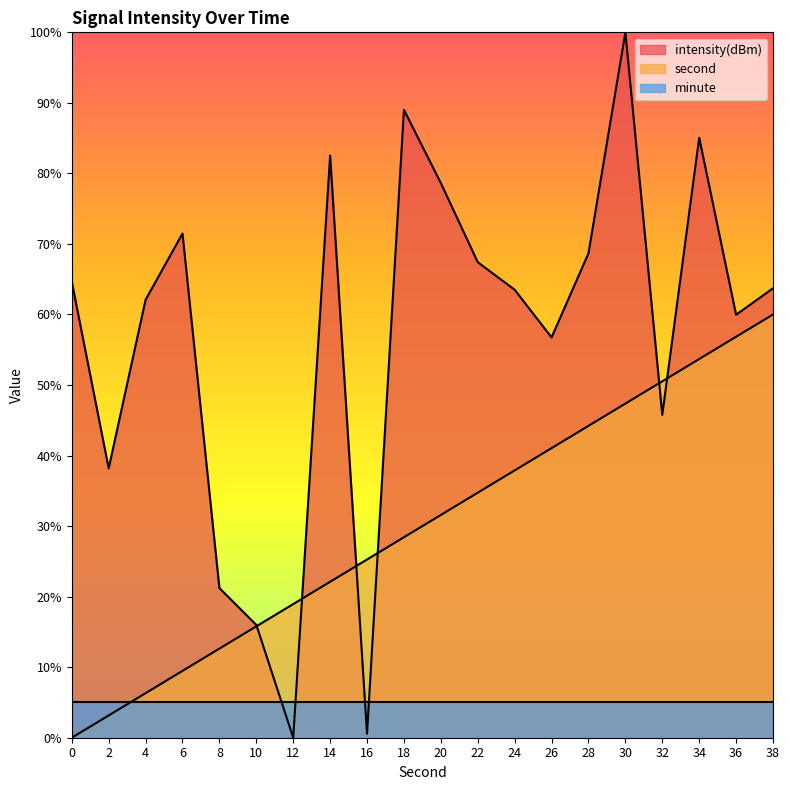

What is the sum of the intensity values at 2 and 4?

100.3